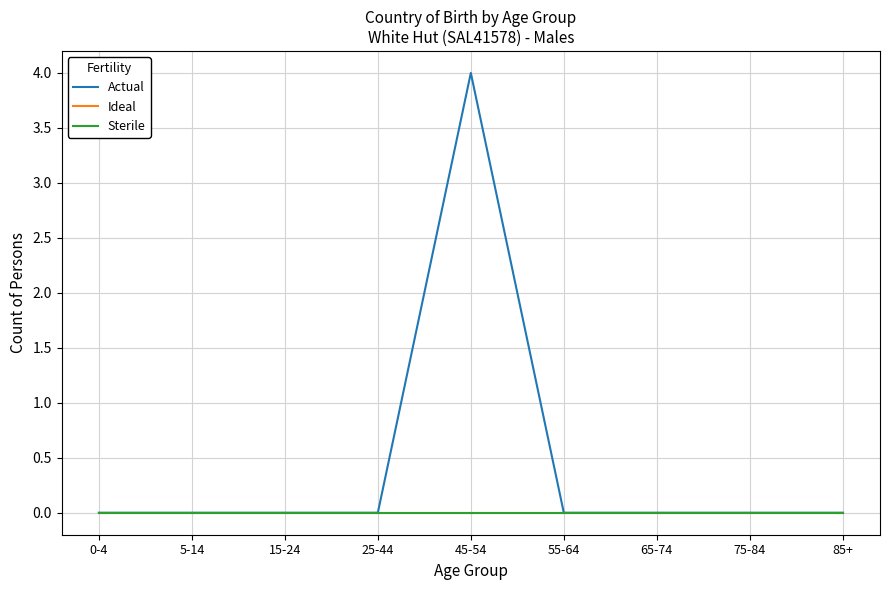

Is the value of Ideal at 65-74 greater than the value of Sterile at 0-4?

No